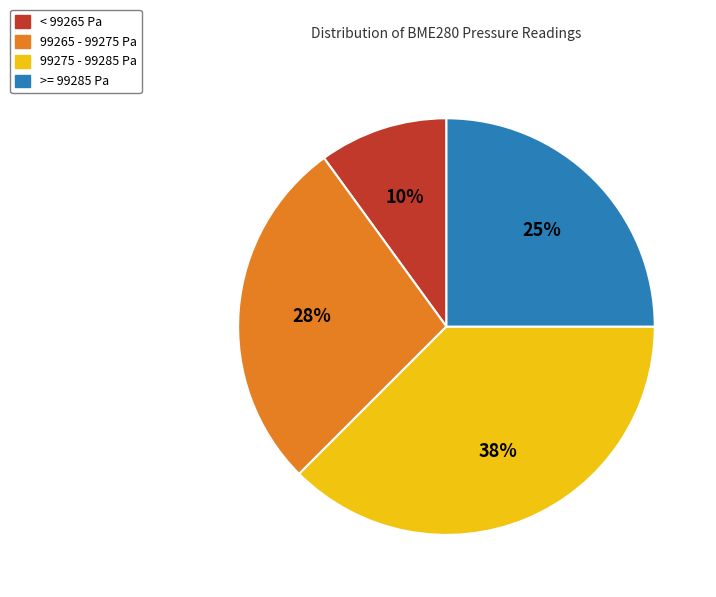

Is there any slice that represents more than half of the pie?

No